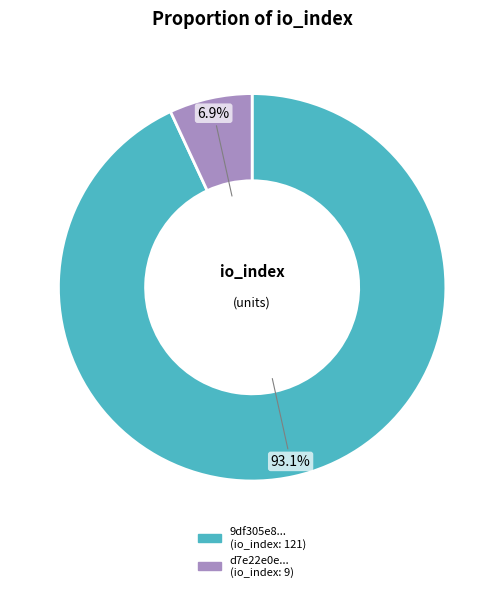

Is there a majority slice in this chart?

Yes